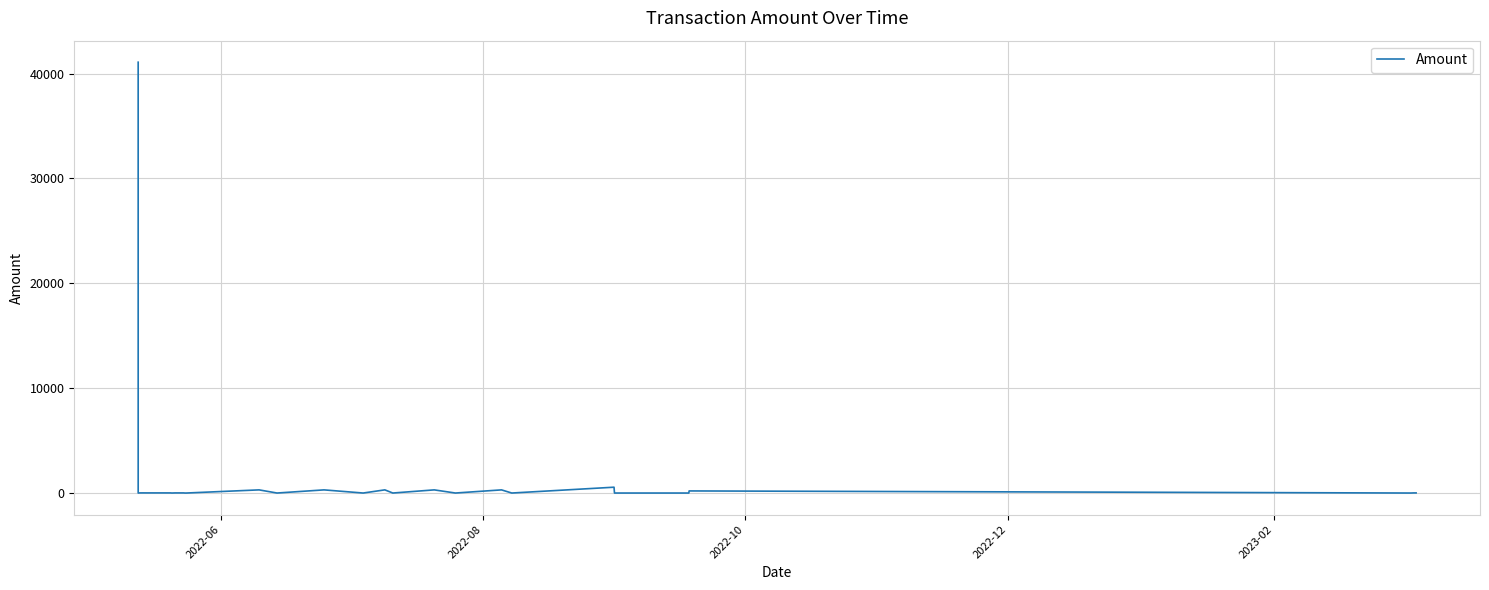

What is the difference between the maximum and minimum values?

41080.6